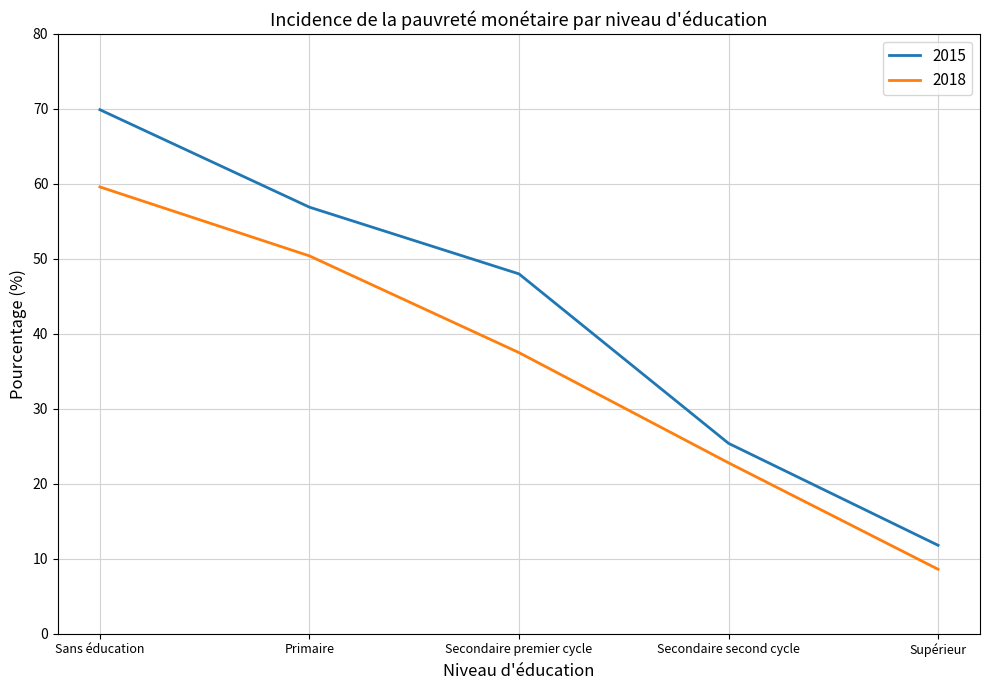

The 2015 series shows 25.4 at Secondaire second cycle. True or false?

True